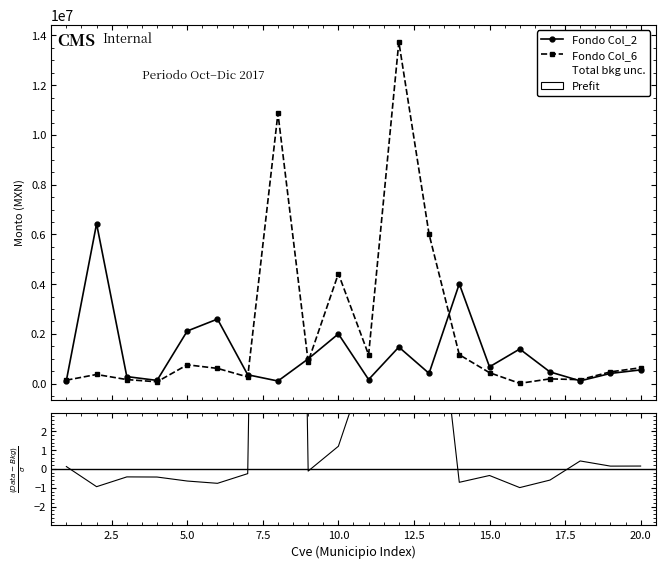

List the labels in order of Fondo Col_6 value, smallest first.

16, 4, 1, 18, 3, 17, 7, 2, 15, 19, 6, 20, 5, 9, 11, 14, 10, 13, 8, 12